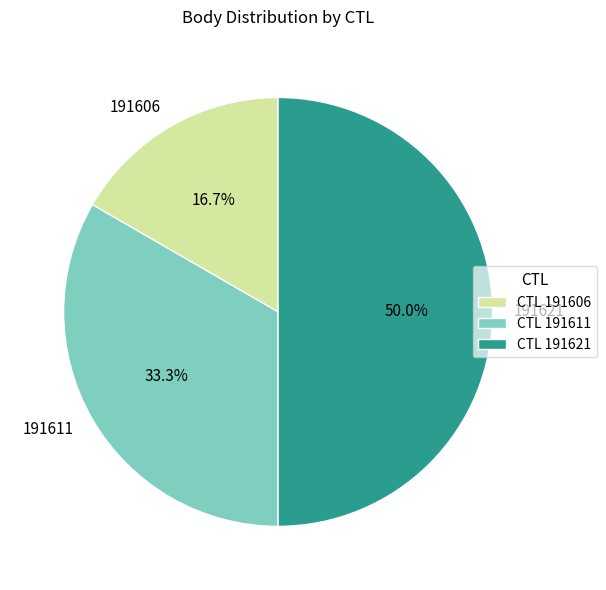

Which category has the smallest portion of the pie?

191606